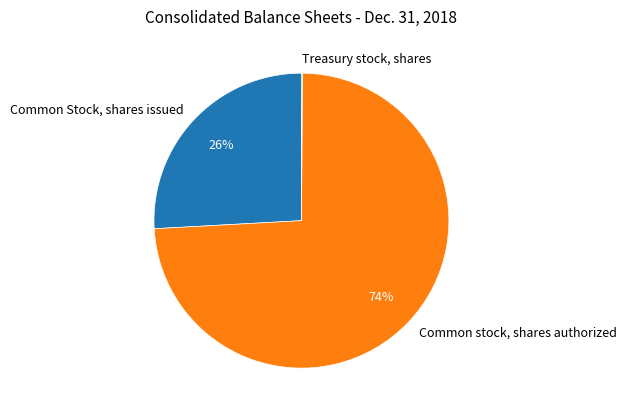

To the nearest percent, what percentage of the pie is Common Stock, shares issued?

26%